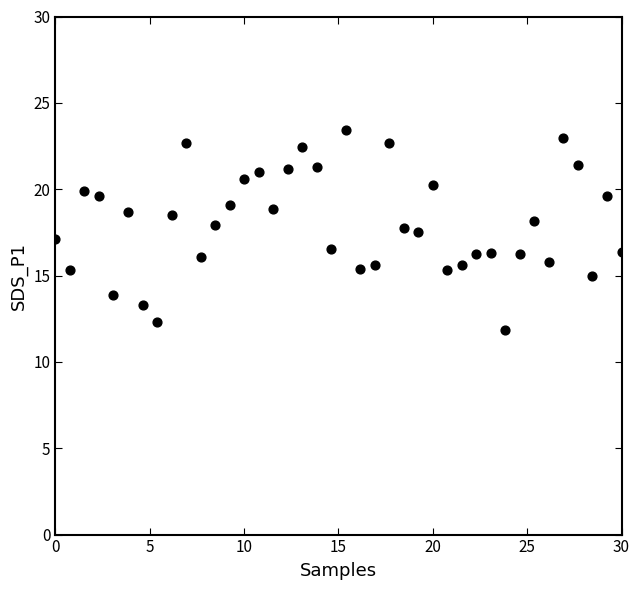

What is the range of Y values (max minus min)?

11.6